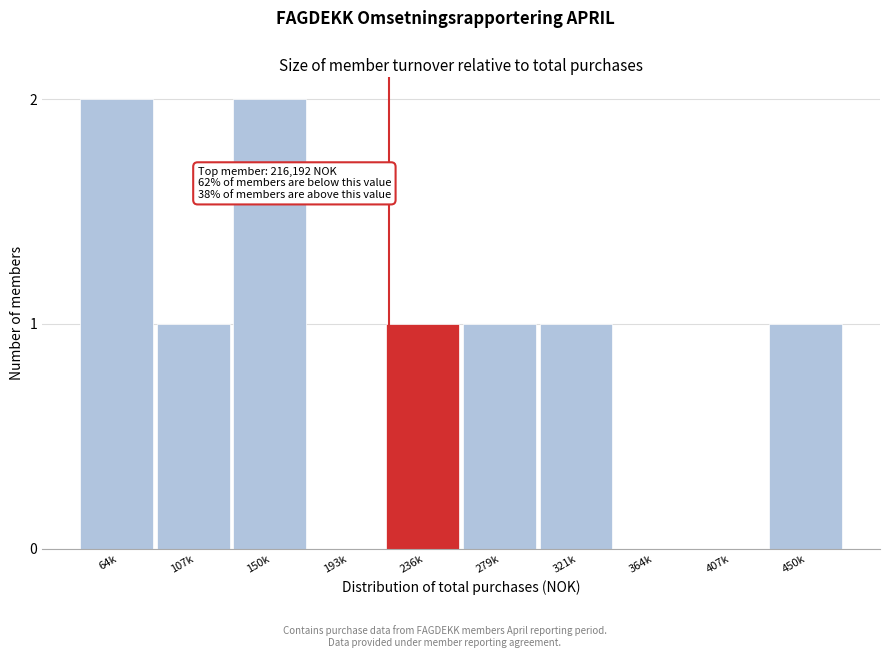

Reading left to right, what are all the values shown in this chart?

64k=2	107k=1	150k=2	193k=0	236k=1	279k=1	321k=1	364k=0	407k=0	450k=1